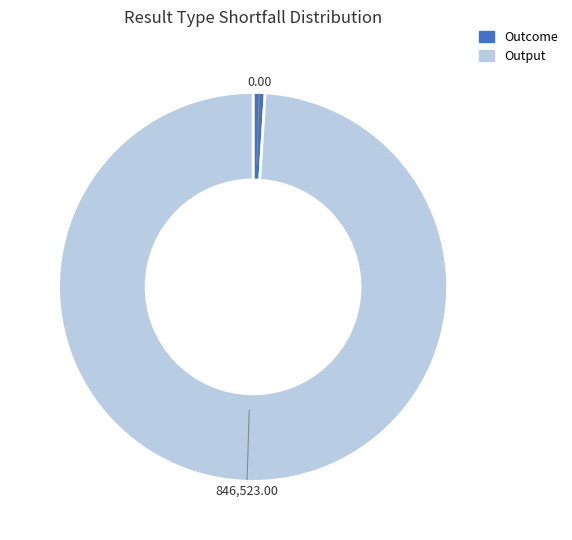

Is there any slice that represents more than half of the pie?

Yes